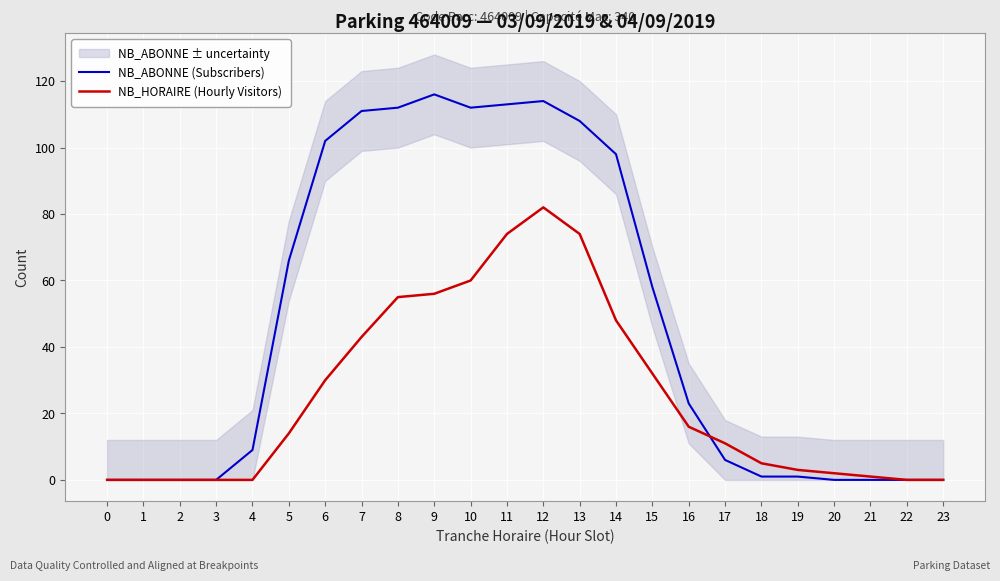

Between 7 and 17, which is larger?

7